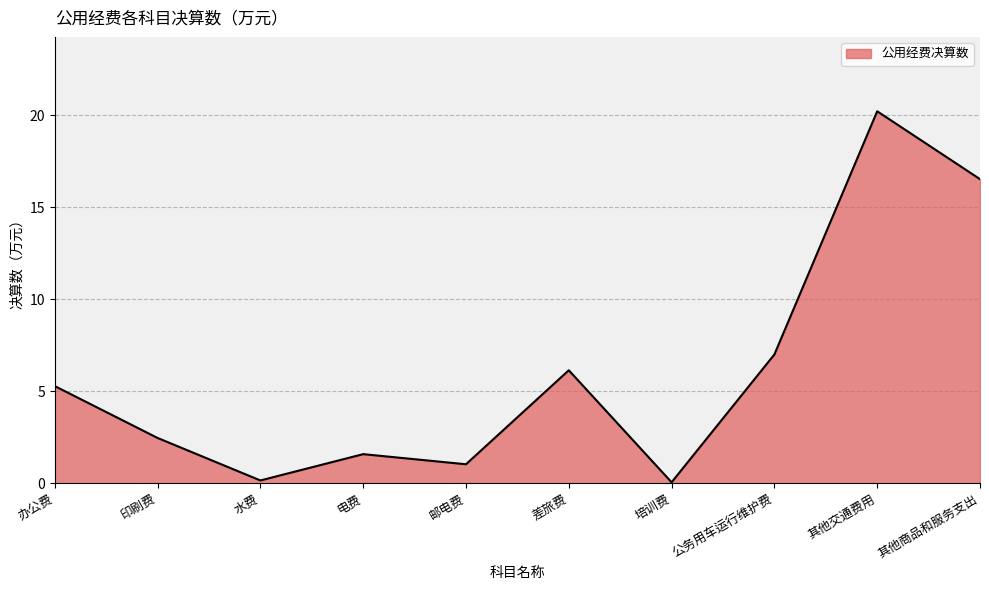

What is the difference between the values at 公务用车运行维护费 and 办公费?

1.7